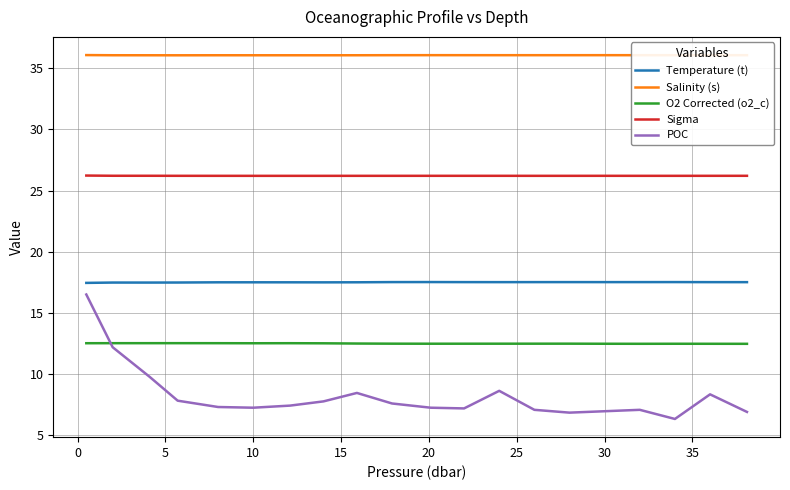

Which series has the widest spread of values?

POC